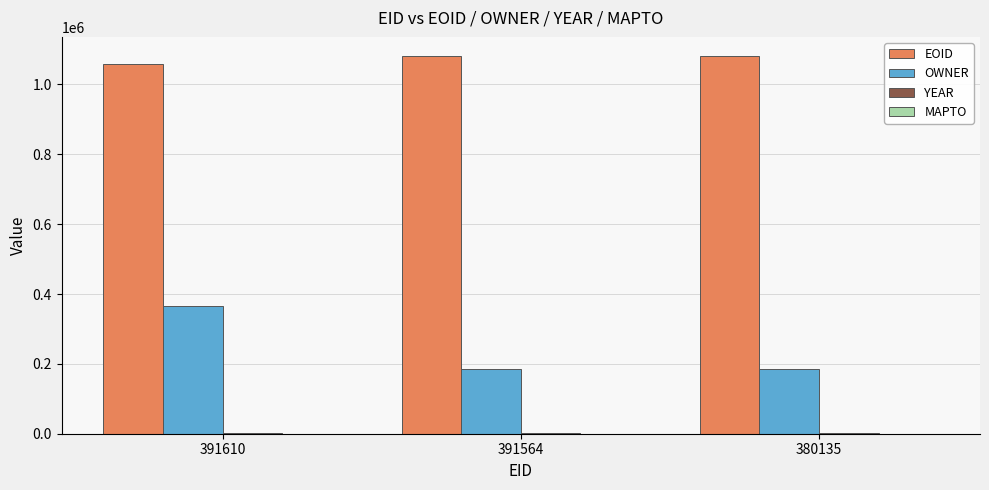

The value of OWNER at 391610 is 486477. True or false?

False